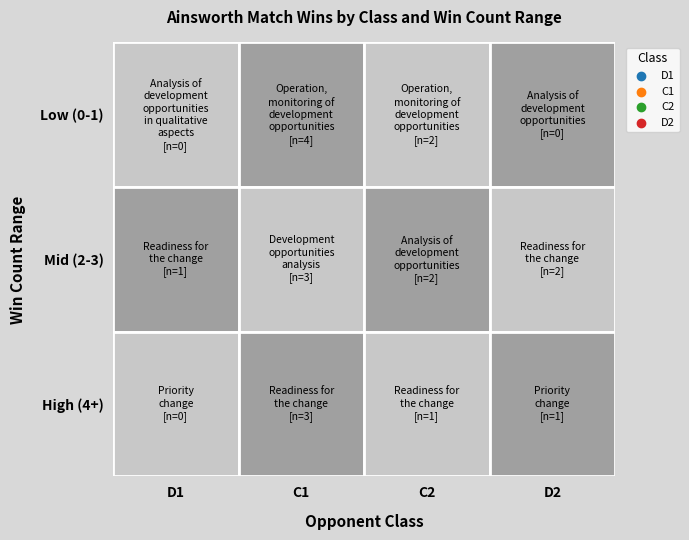

Reading left to right, transcribe all the data shown in this chart.

D1: 0=0	1=1	2=0
C1: 0=4	1=3	2=3
C2: 0=2	1=2	2=1
D2: 0=0	1=2	2=1